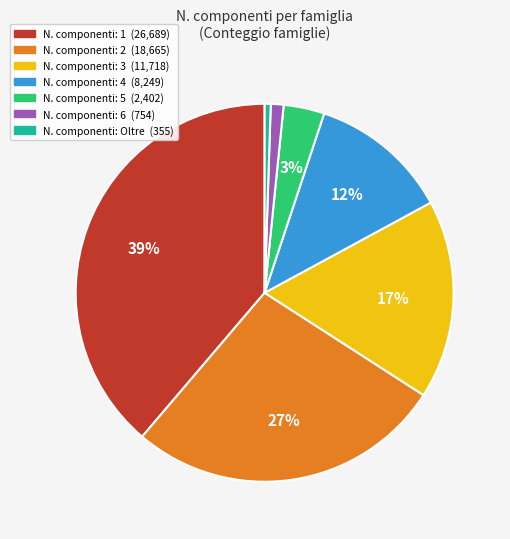

To the nearest percent, what is the average slice percentage?

14%